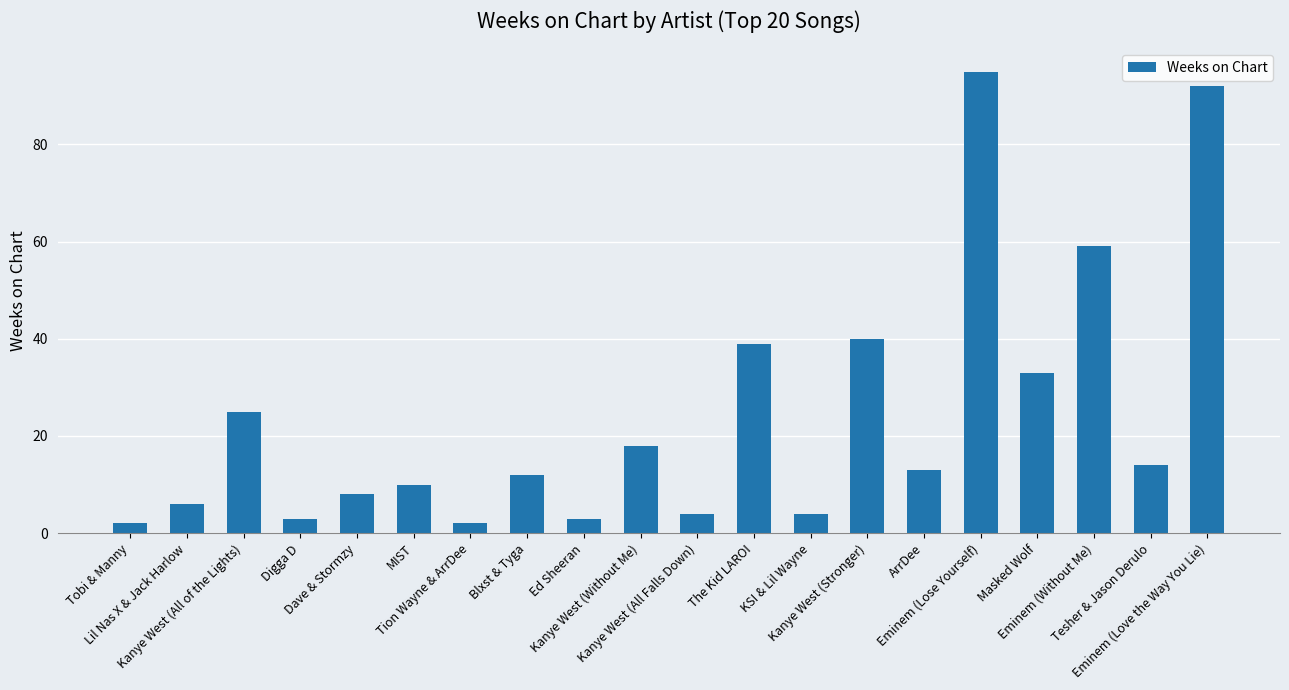

What is the maximum value shown in the chart?

95